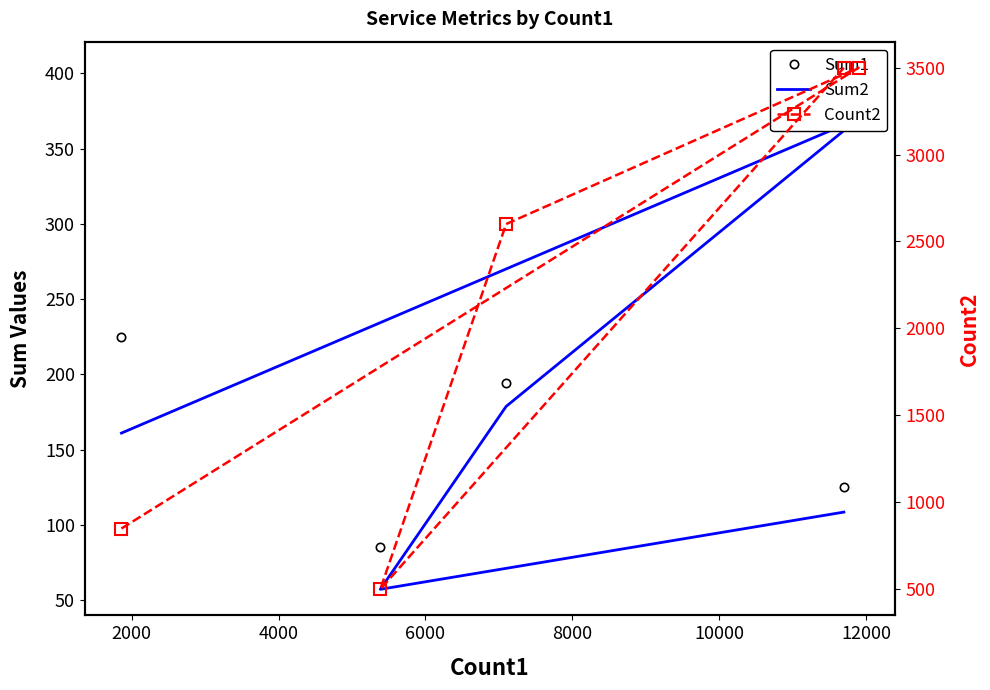

True or false: Count2 and Sum1 intersect in this chart.

False